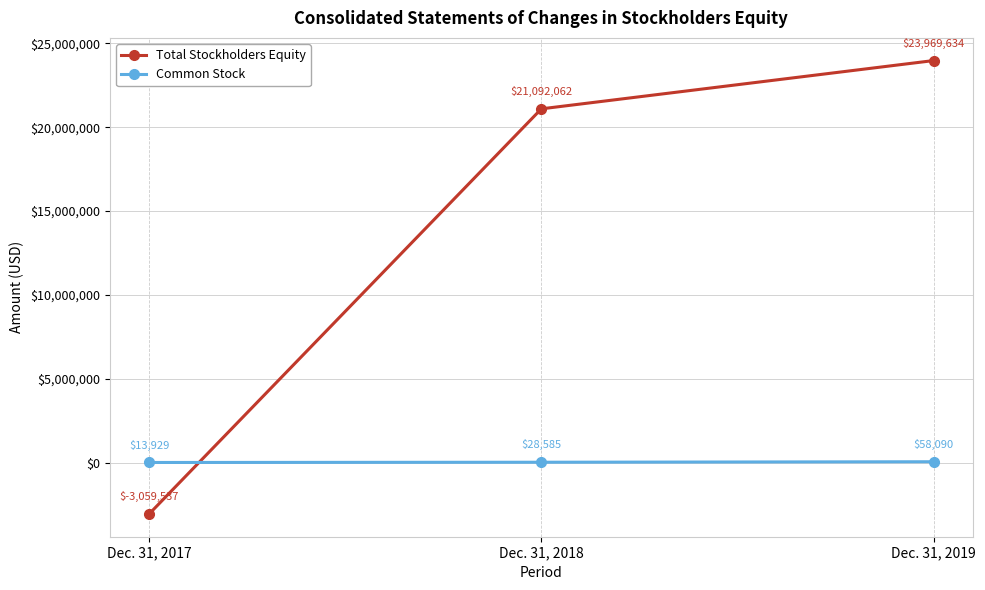

What are all the series names shown in the legend?

Total Stockholders Equity, Common Stock